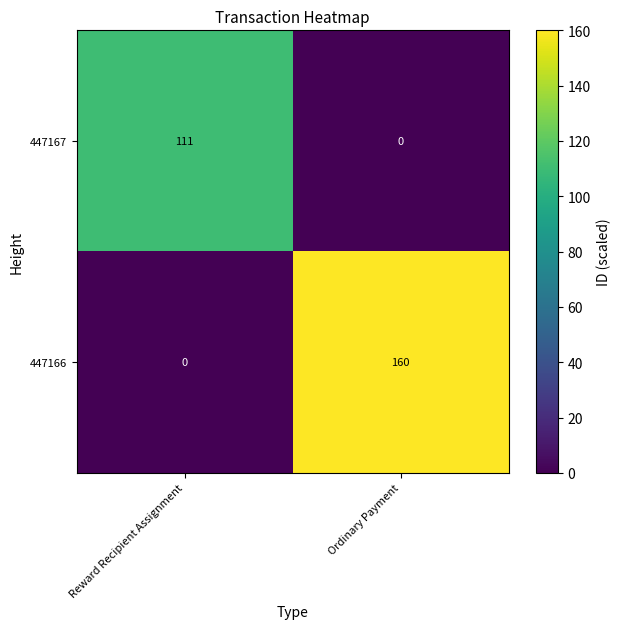

Which series has the widest spread of values?

447166